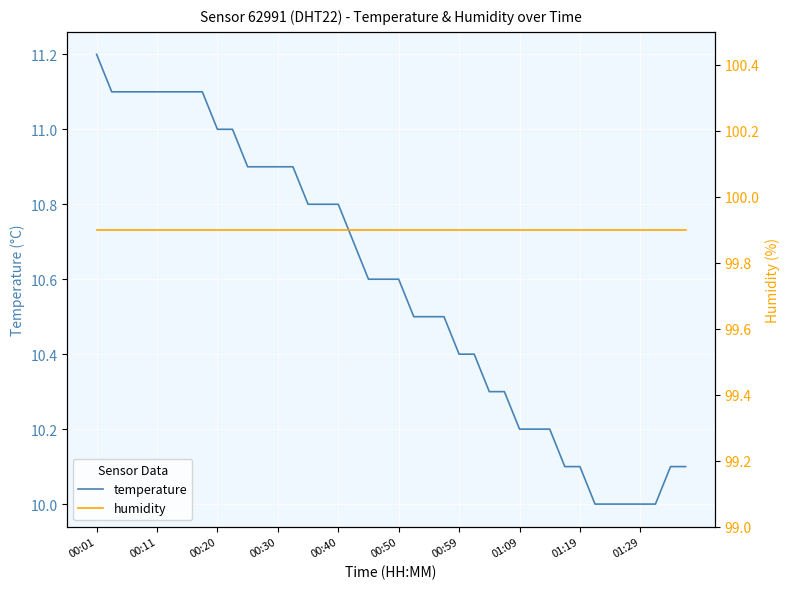

List the series in order of their overall mean, lowest first.

temperature, humidity